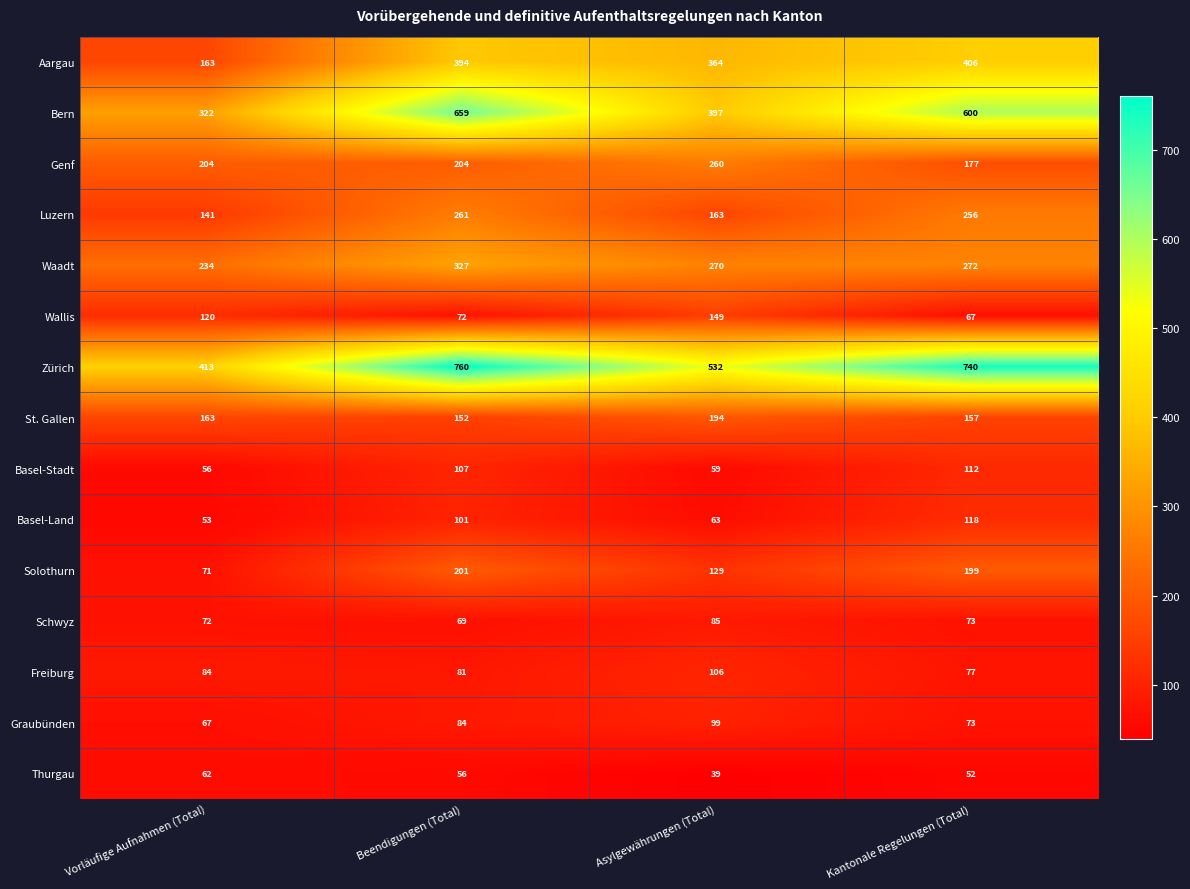

Which label corresponds to the largest value in the chart?

Beendigungen (Total)